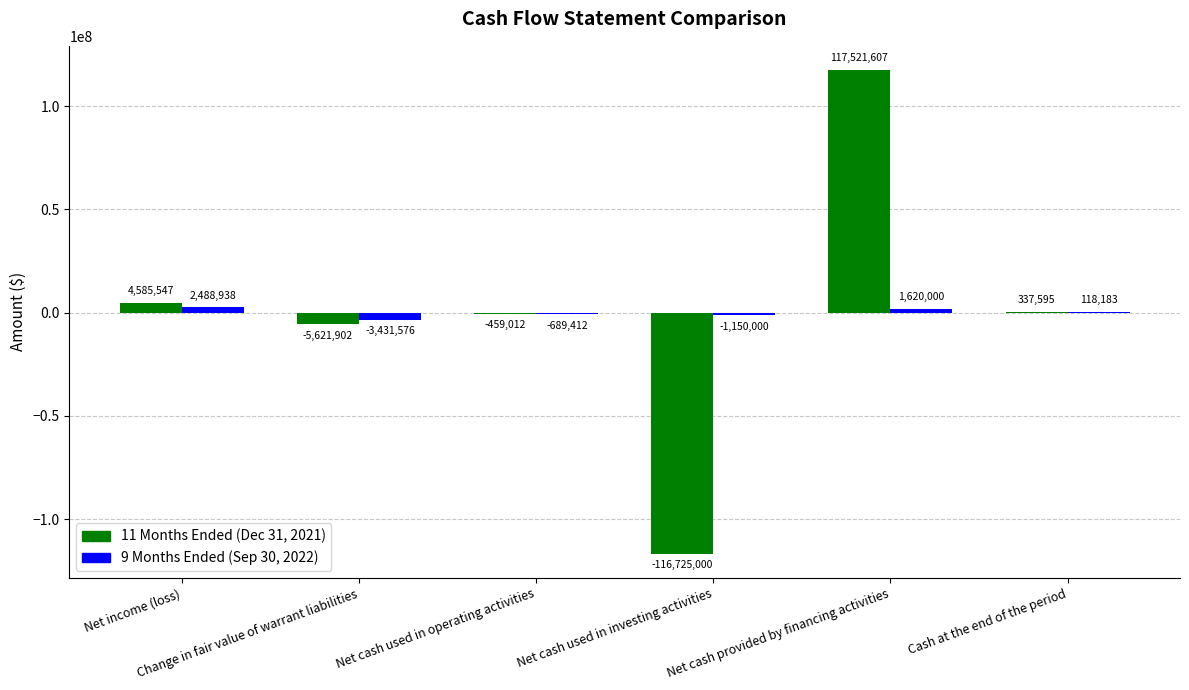

The value of 11 Months Ended (Dec 31, 2021) at Cash at the end of the period is 337595. True or false?

True